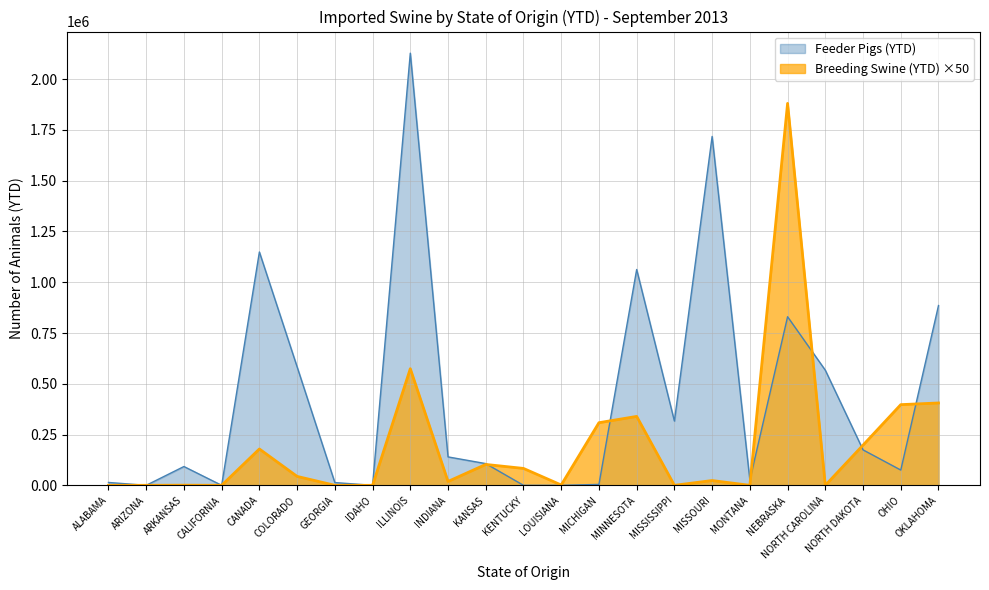

How many data points in Breeding Swine (YTD) are above 23550?

11